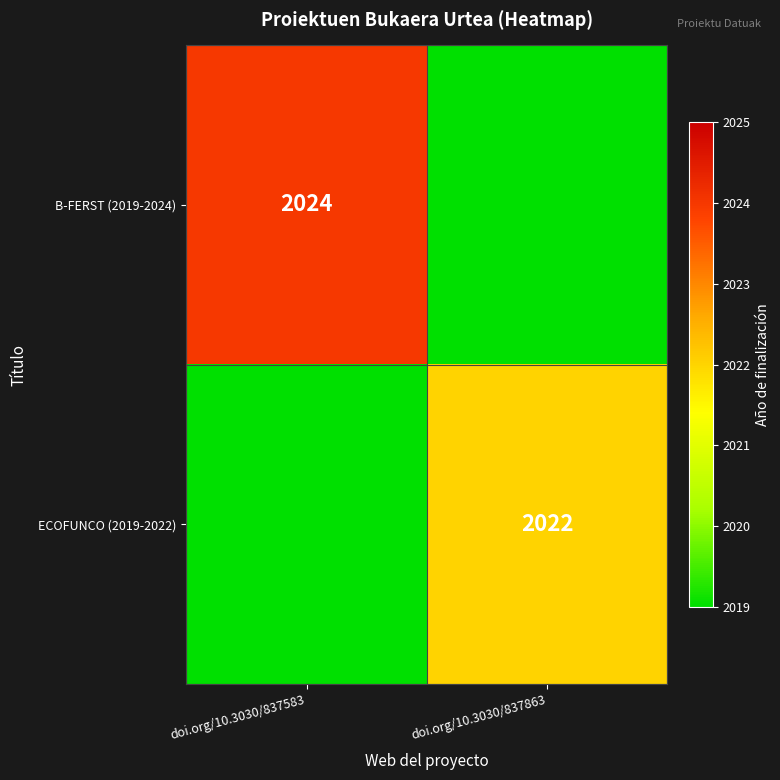

The ECOFUNCO (2019-2022) series shows 2022 at doi.org/10.3030/837863. True or false?

True